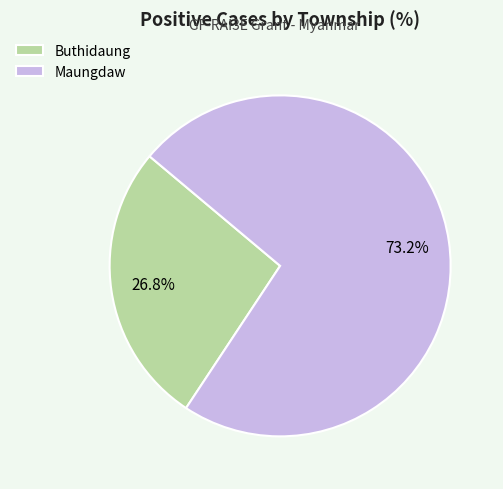

Which slice is the largest?

Maungdaw